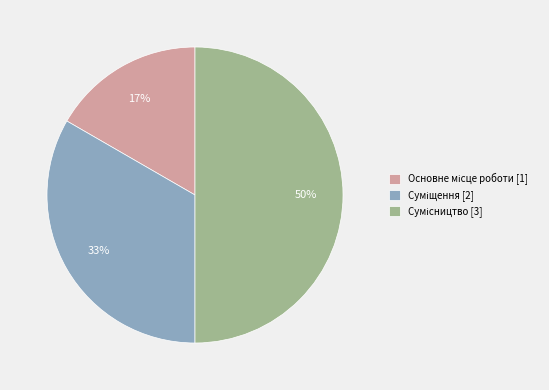

To the nearest percent, what is the difference between the largest and smallest slice percentages?

33%